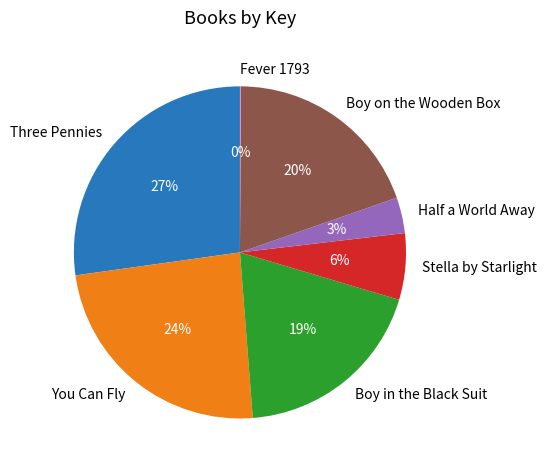

Is it true that Three Pennies is 27% of the pie?

True